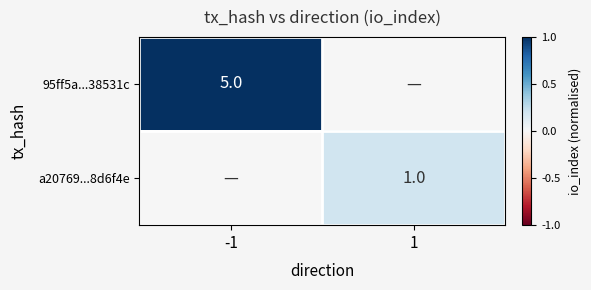

The value of 95ff5a...38531c at -1 is 5. True or false?

True